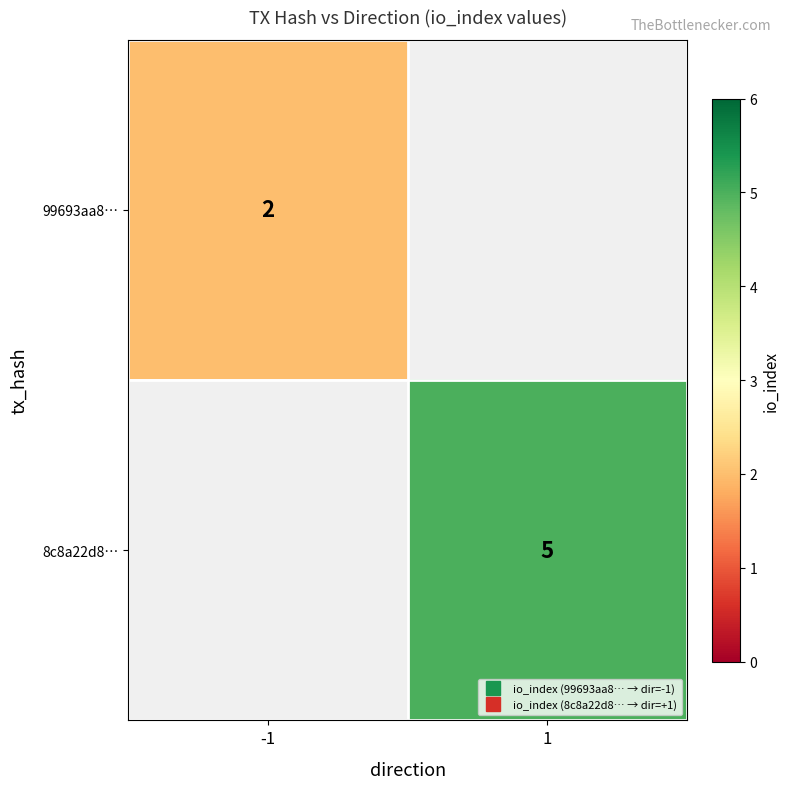

The 99693aa8… series shows 2.0 at -1. True or false?

True